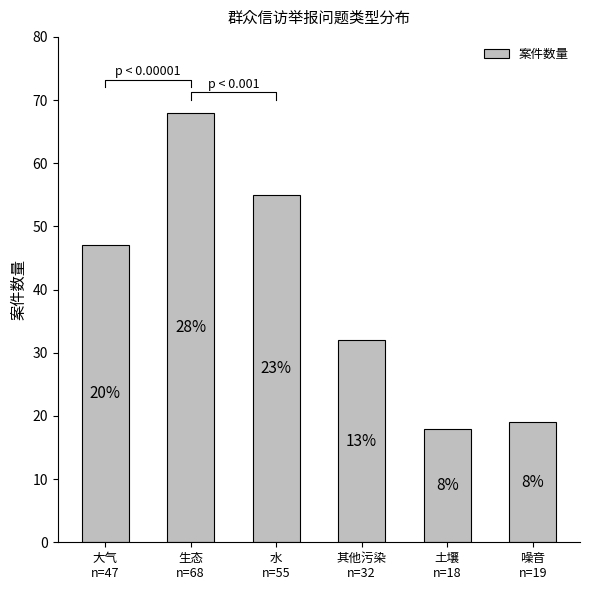

Rank the categories by value from lowest to highest.

土壤
n=18, 噪音
n=19, 其他污染
n=32, 大气
n=47, 水
n=55, 生态
n=68